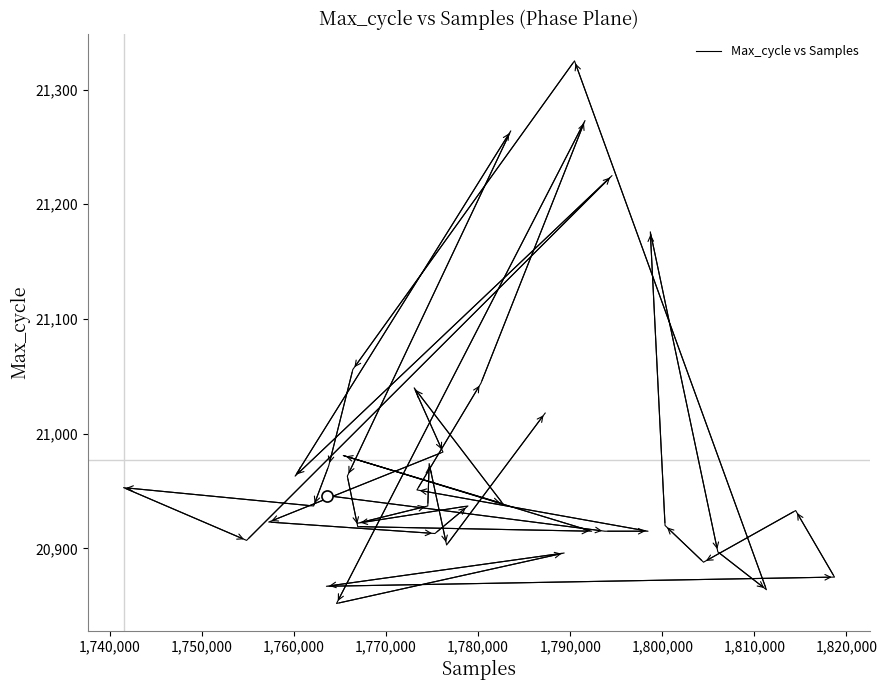

What is the value of the 26th point from the left?

20963